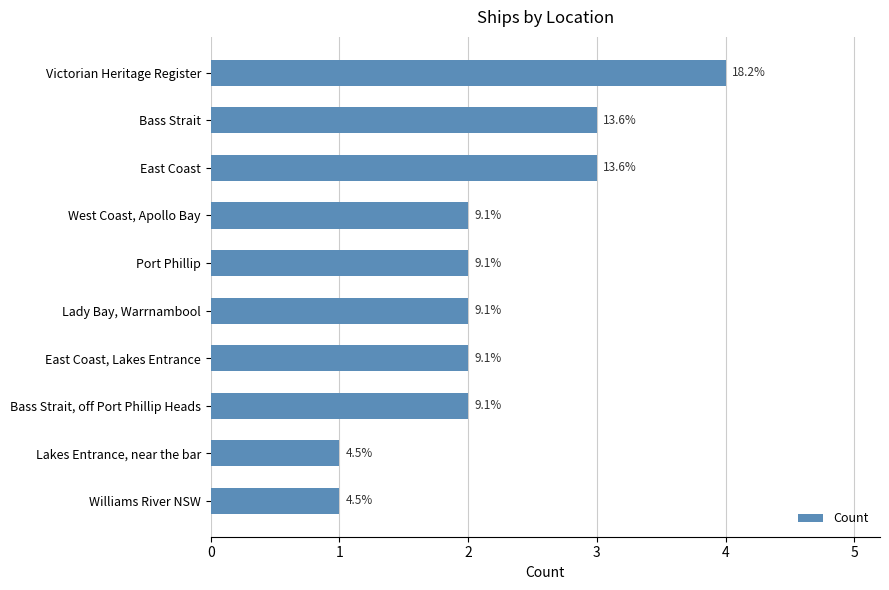

What is the greatest value displayed?

4